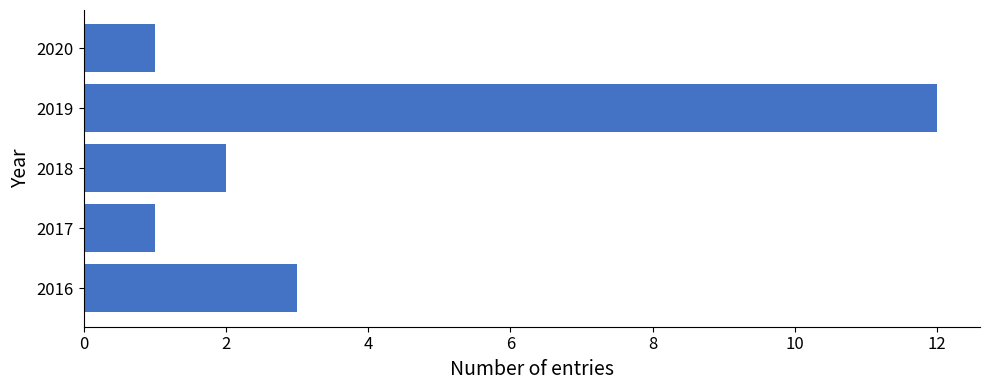

What is the smallest value displayed?

1